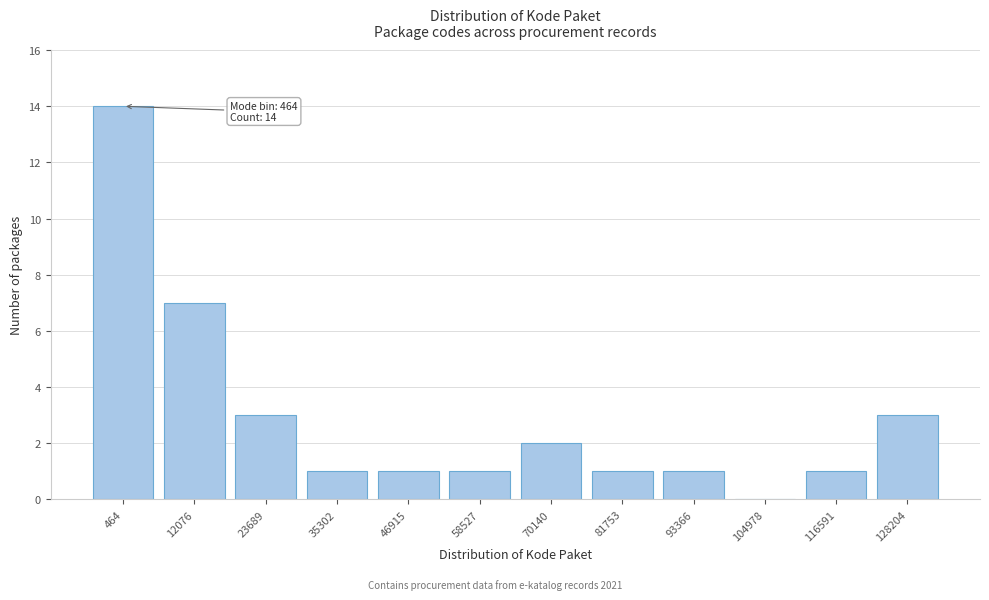

Reading left to right, list all the values displayed in this chart.

464=14	12076=7	23689=3	35302=1	46915=1	58527=1	70140=2	81753=1	93366=1	104978=0	116591=1	128204=3